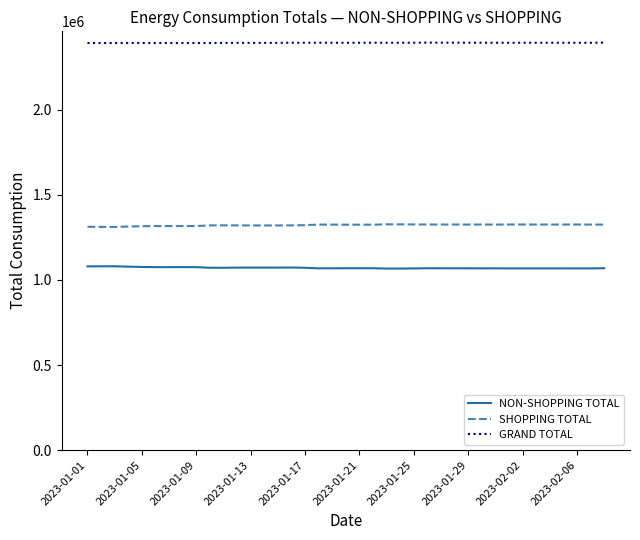

True or false: NON-SHOPPING TOTAL and GRAND TOTAL intersect in this chart.

False